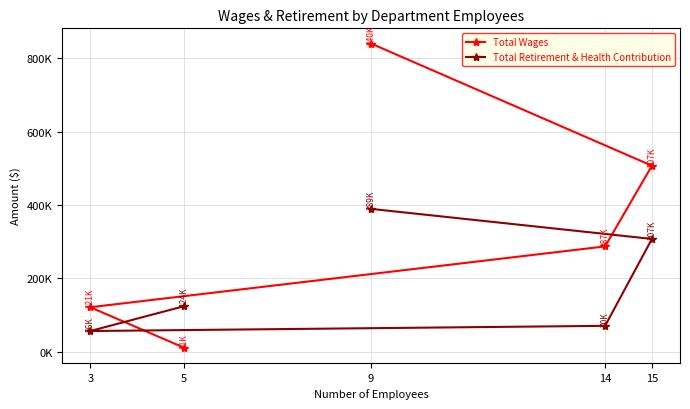

Which category has the highest value in the Total Wages series?

9